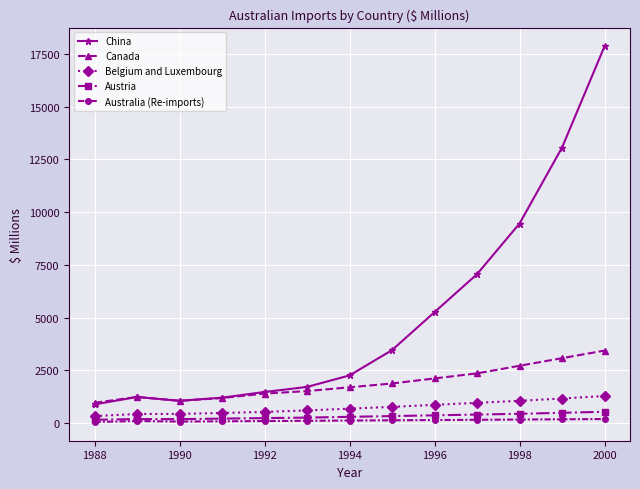

Which series has the largest range (max minus min)?

China